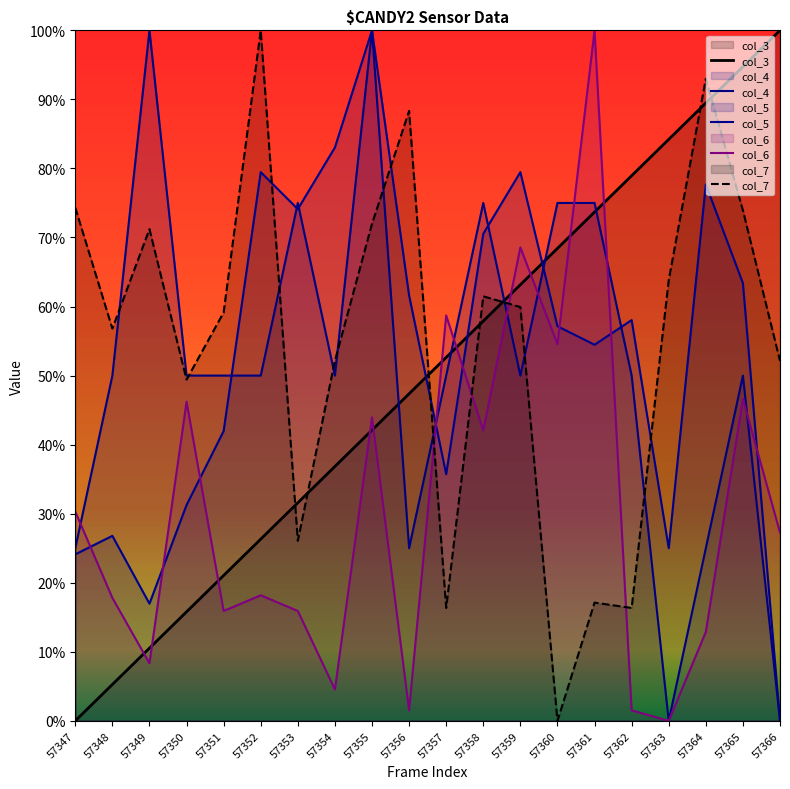

True or false: col_4 and col_3 cross at least once.

True